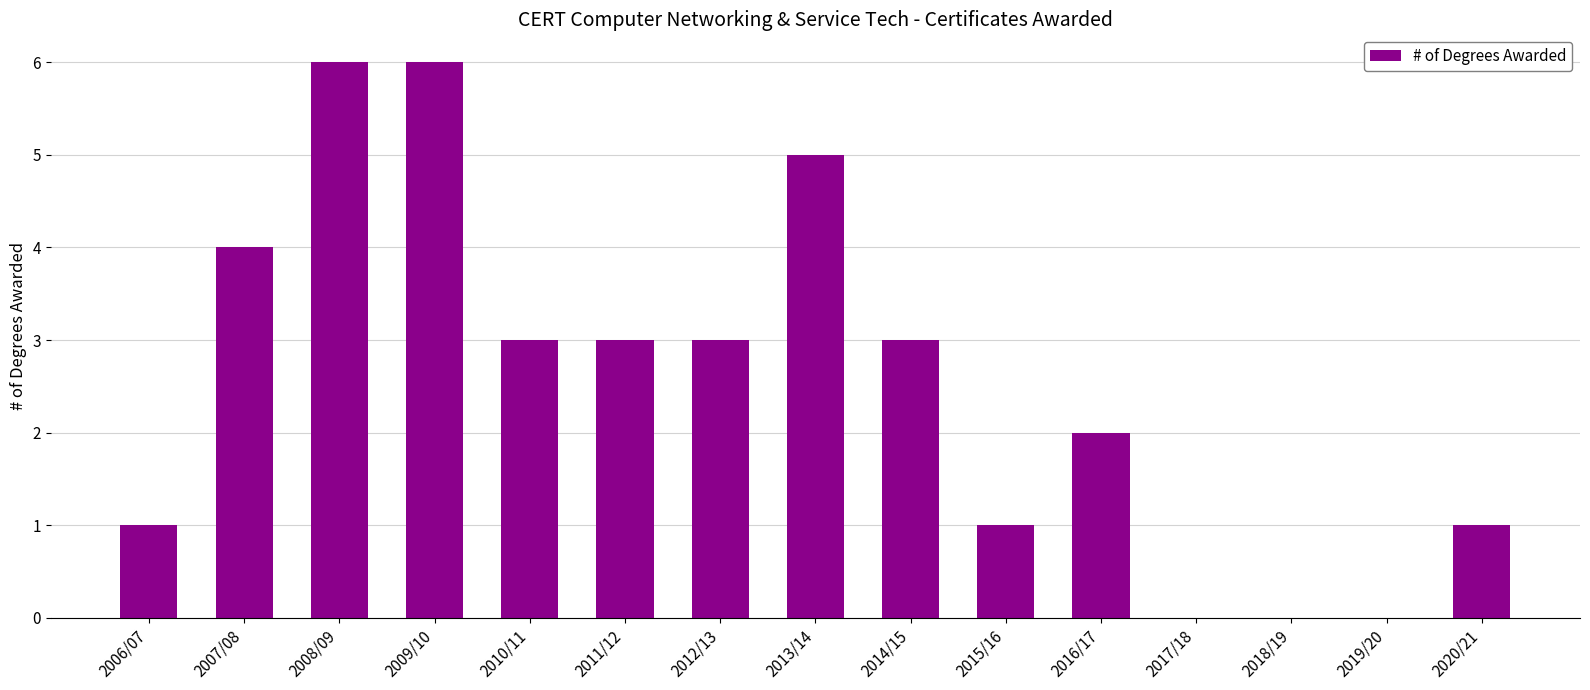

Approximately how many times larger is the value at 2016/17 compared to 2009/10?

0.3